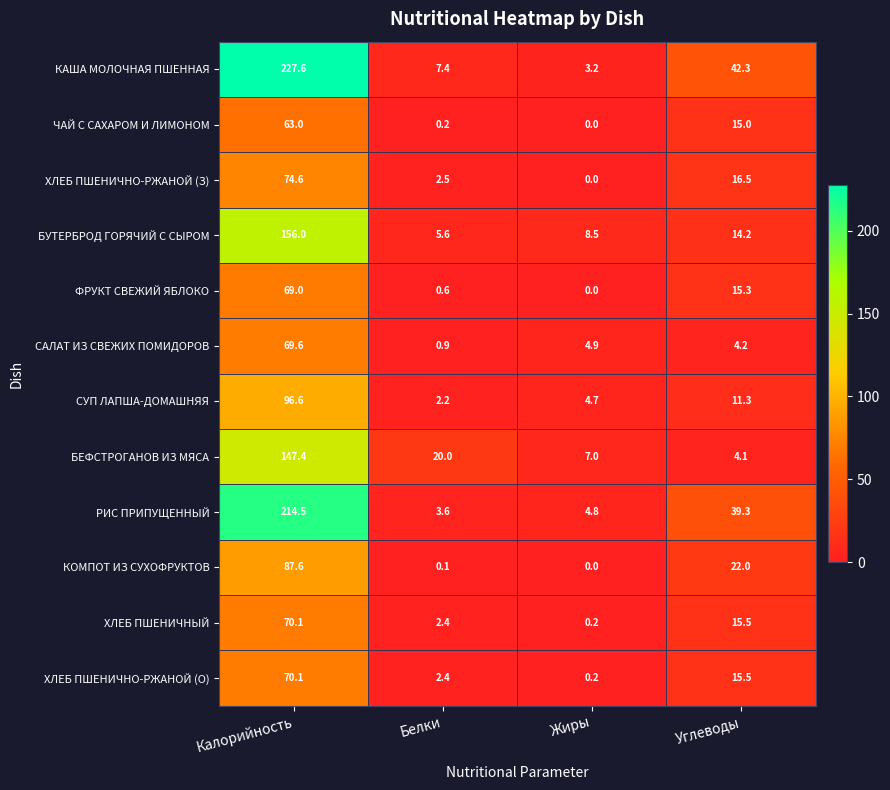

Which series has the widest spread of values?

КАША МОЛОЧНАЯ ПШЕННАЯ